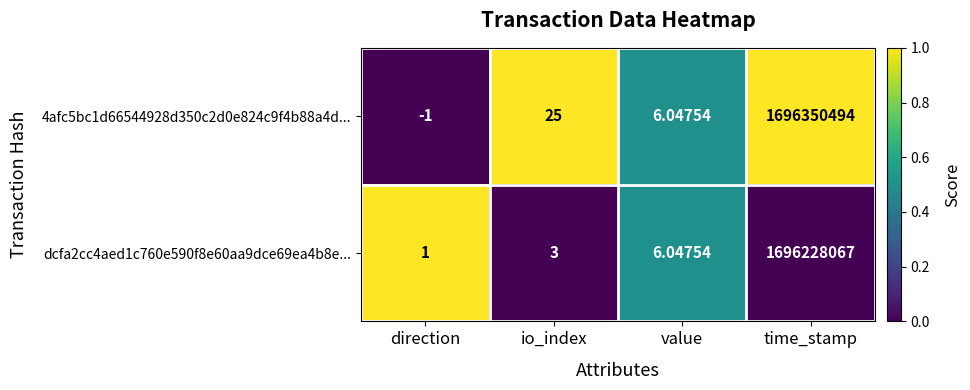

Count the number of data series in this chart.

2